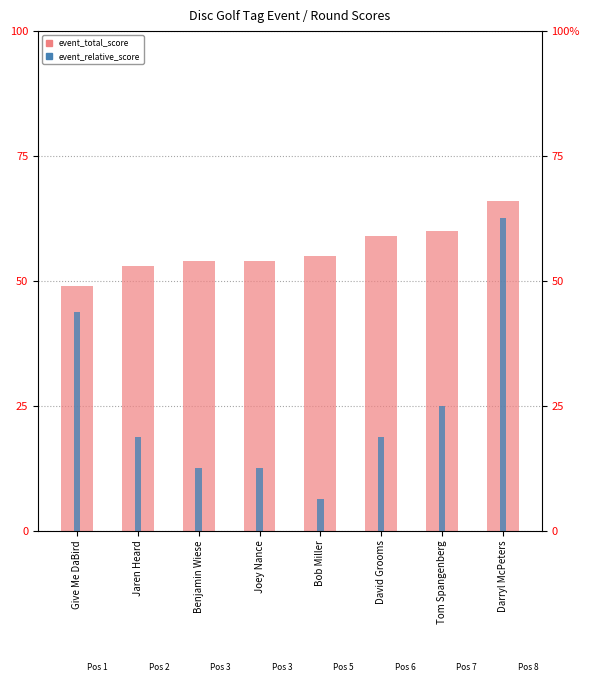

At which label does event_total_score reach its peak?

Darryl McPeters